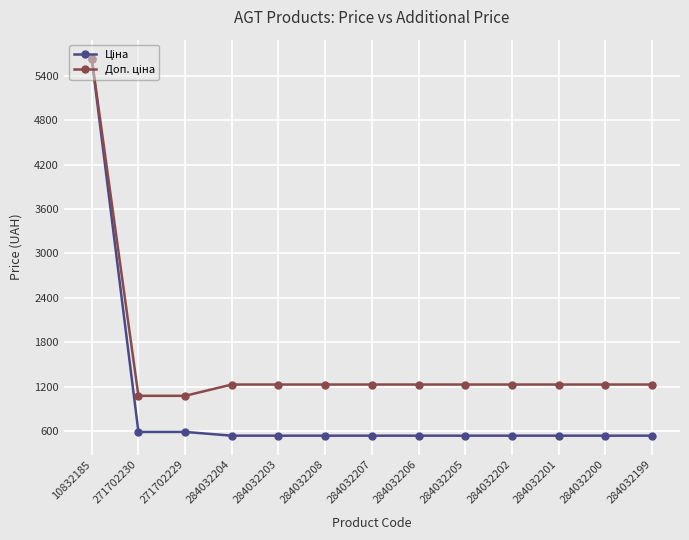

What is the minimum value shown in the chart?

535.4